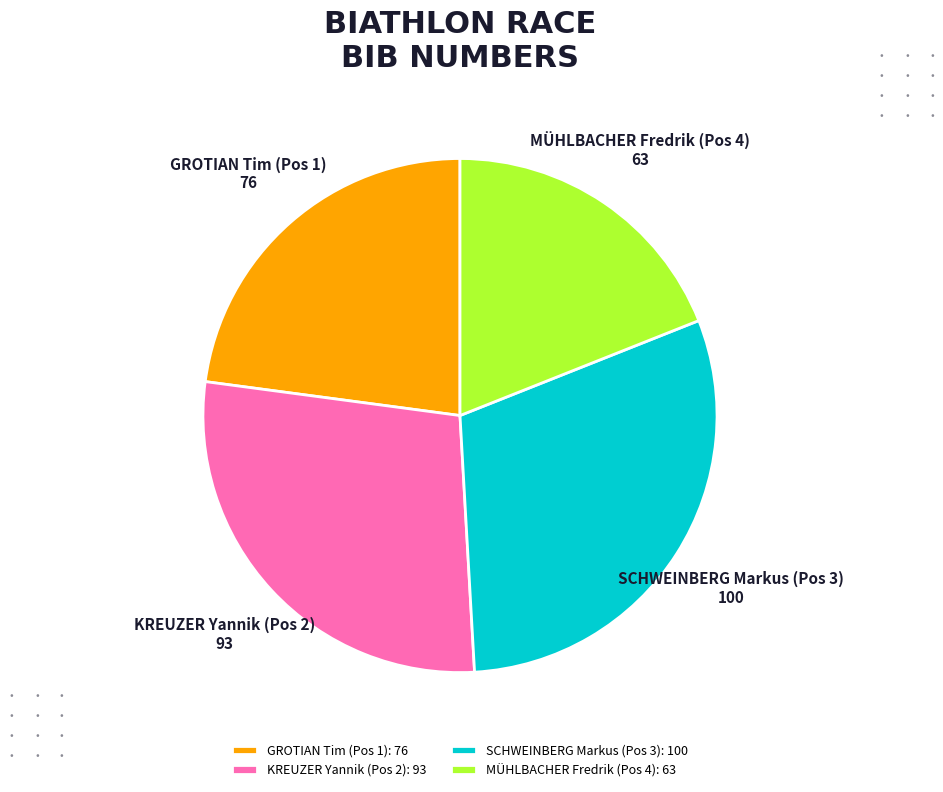

Combined, do MÜHLBACHER Fredrik (Pos 4) and SCHWEINBERG Markus (Pos 3) account for over 50%?

No